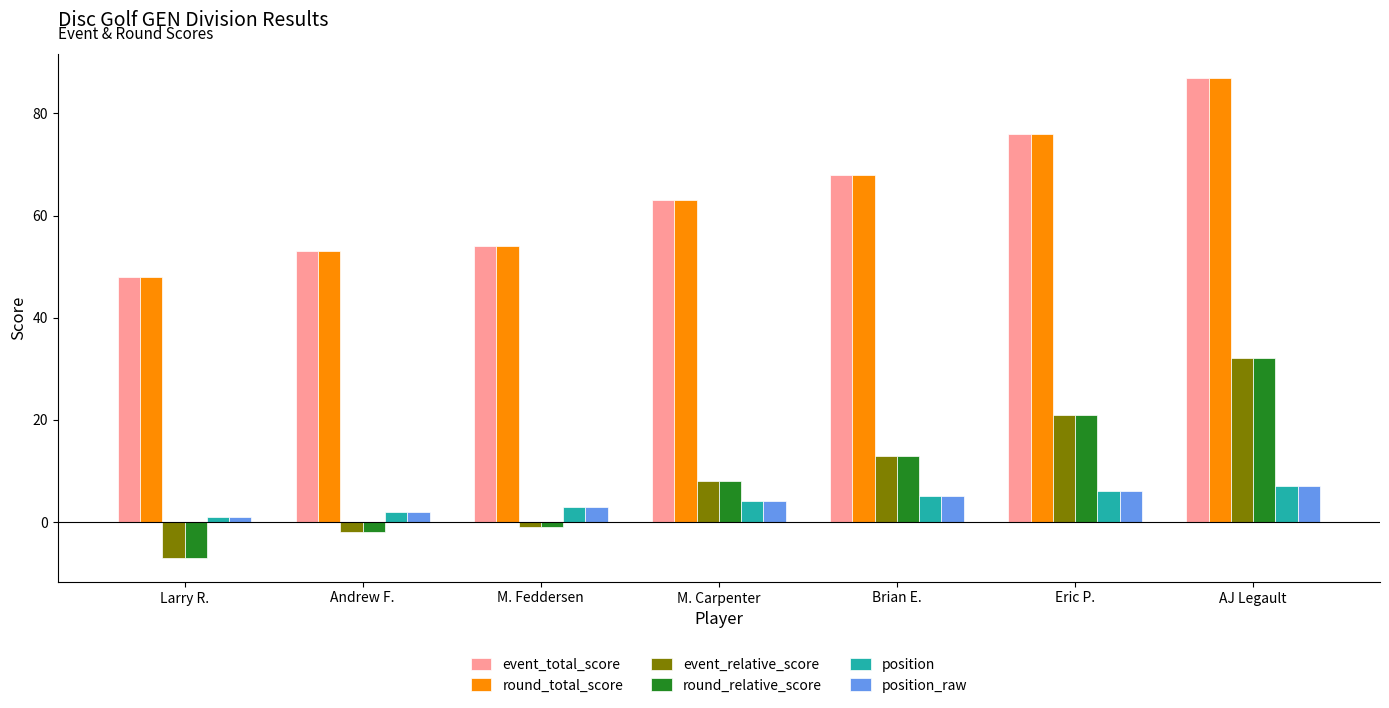

At which category is the sum across all series the highest?

AJ Legault